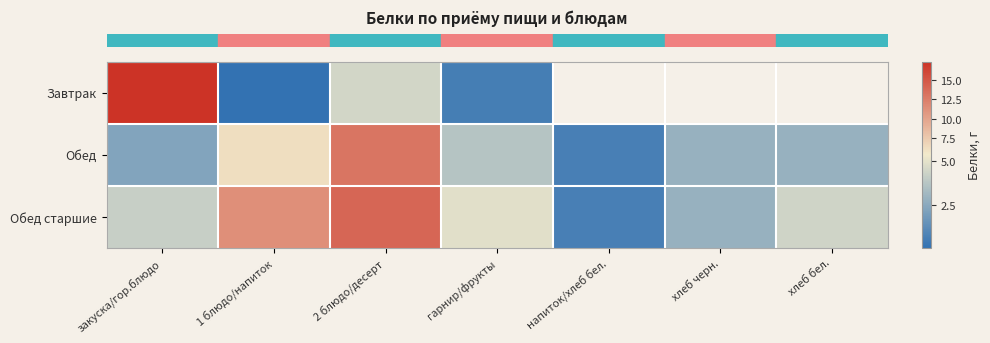

Count the number of categories in the chart.

7